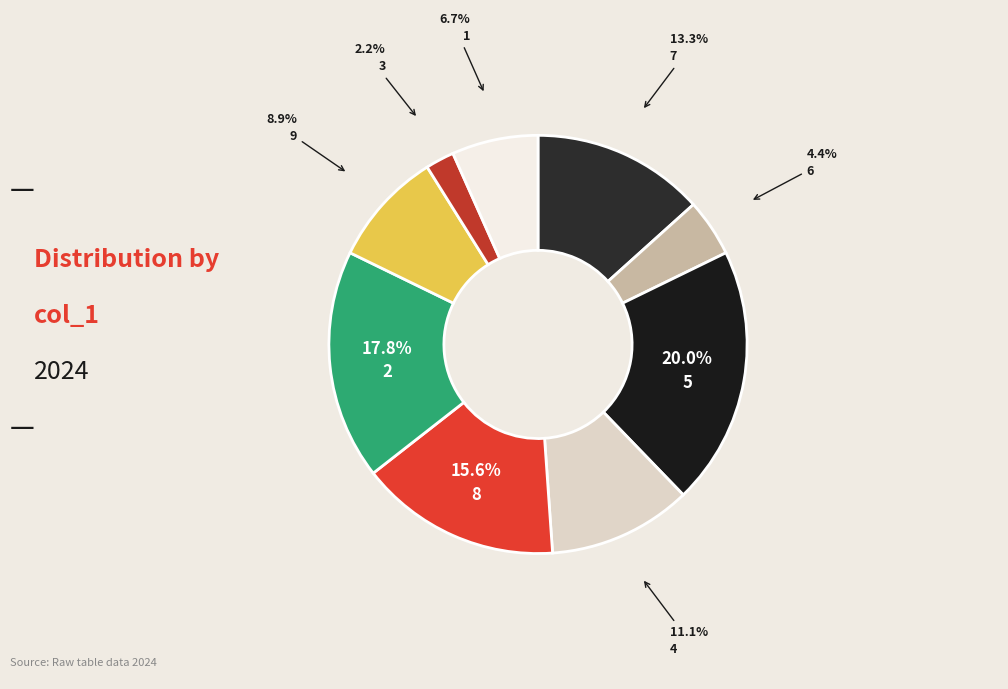

Is the sum of 8 and 2 greater than half?

No